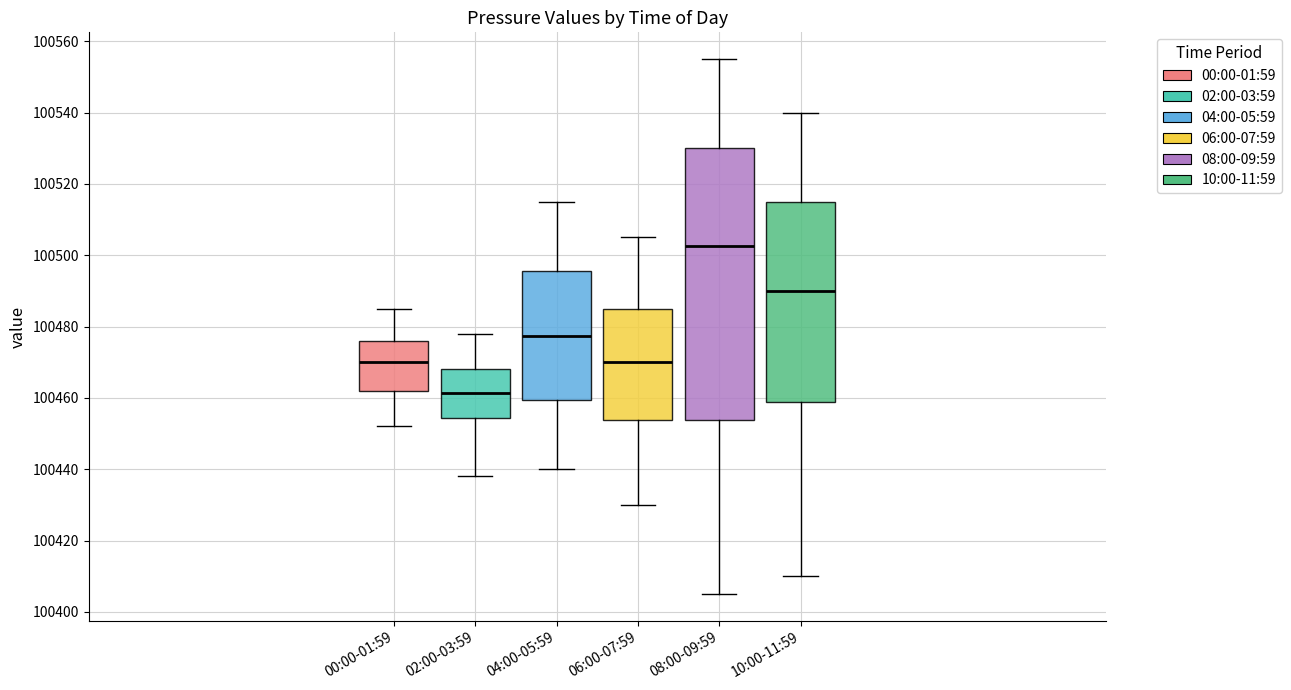

Reading left to right, read every box against the y-axis: the position of its median line, the range the box covers, and the ends of its whiskers. The values are not printed on the chart, so give them approximately, as read against the axis.

00:00-01:59: median 100470, box 100462 to 100476, whiskers 100452 to 100486
02:00-03:59: median 100462, box 100454 to 100468, whiskers 100438 to 100478
04:00-05:59: median 100478, box 100460 to 100496, whiskers 100440 to 100516
06:00-07:59: median 100470, box 100454 to 100486, whiskers 100430 to 100506
08:00-09:59: median 100502, box 100454 to 100530, whiskers 100406 to 100556
10:00-11:59: median 100490, box 100458 to 100516, whiskers 100410 to 100540